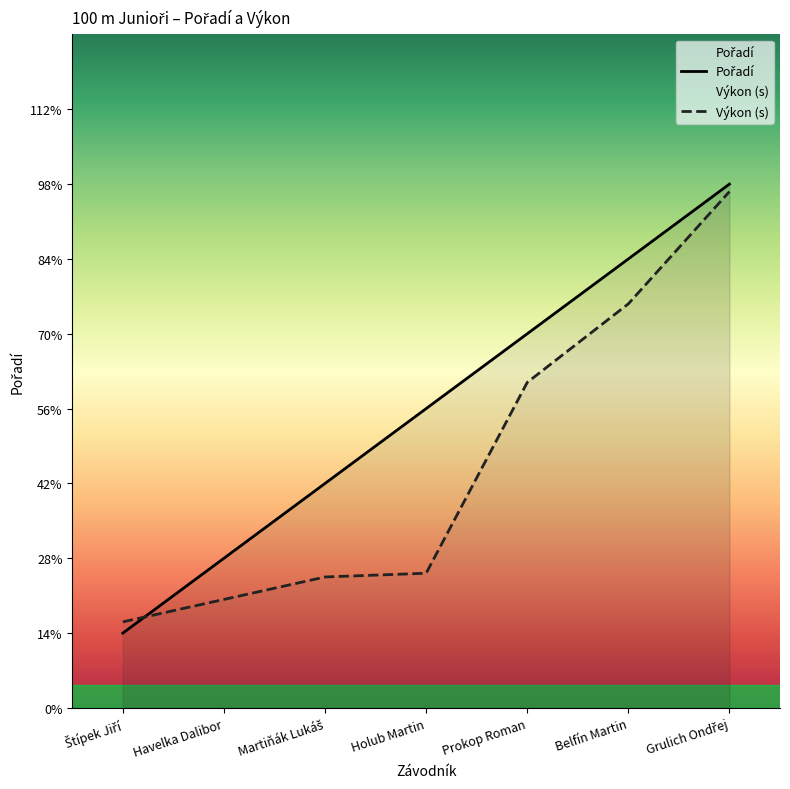

At which category is the sum across all series the highest?

Grulich Ondřej